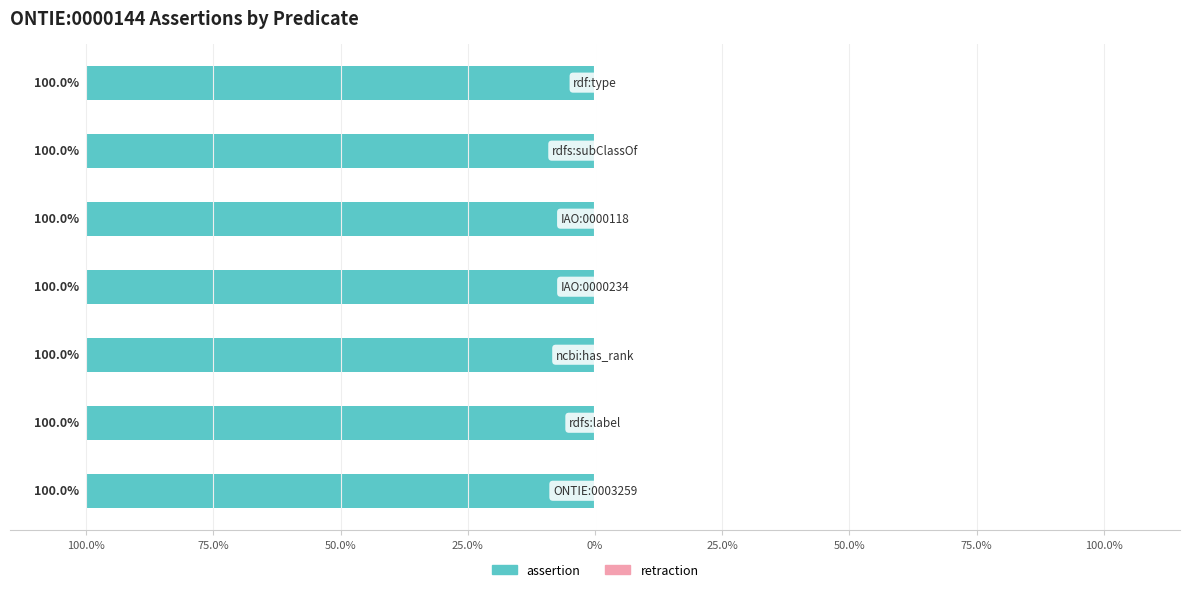

What is the total value across all series at ONTIE:0003259?

1